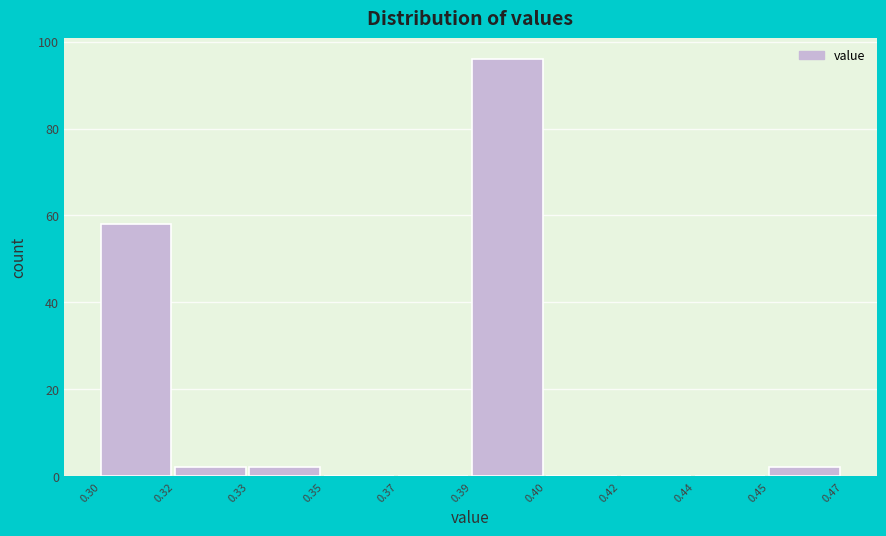

Reading left to right, what are all the values shown in this chart?

0.30=58	0.32=2	0.33=2	0.35=0	0.37=0	0.39=96	0.40=0	0.42=0	0.44=0	0.45=2